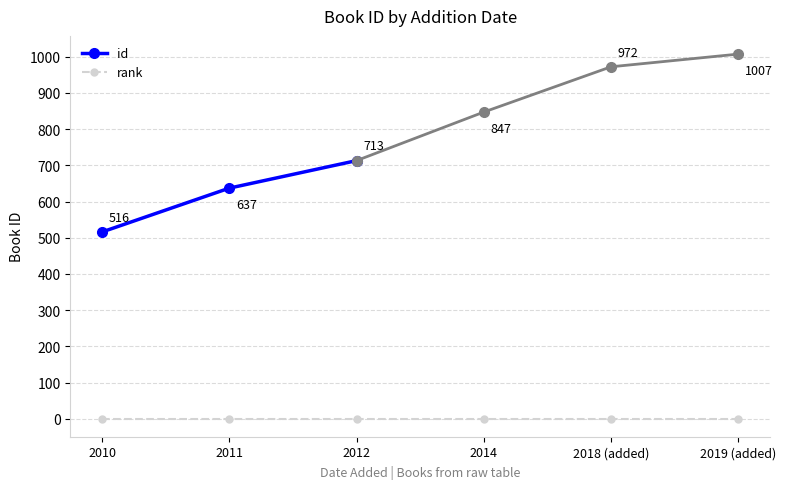

True or false: rank has more than 1 points higher than both neighbors.

False